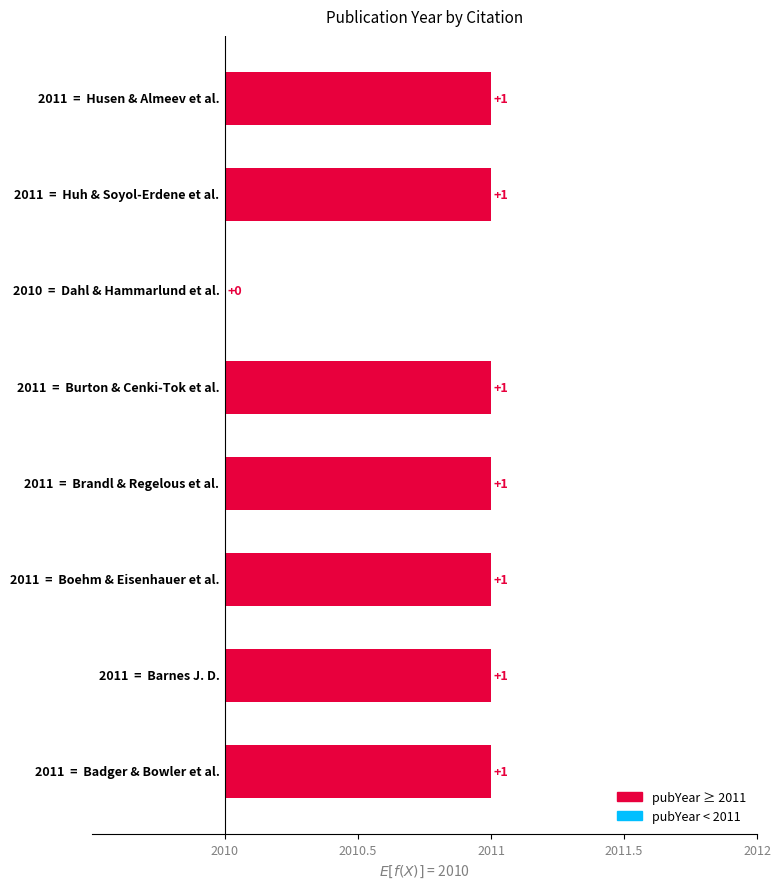

How many bars are there in total?

8